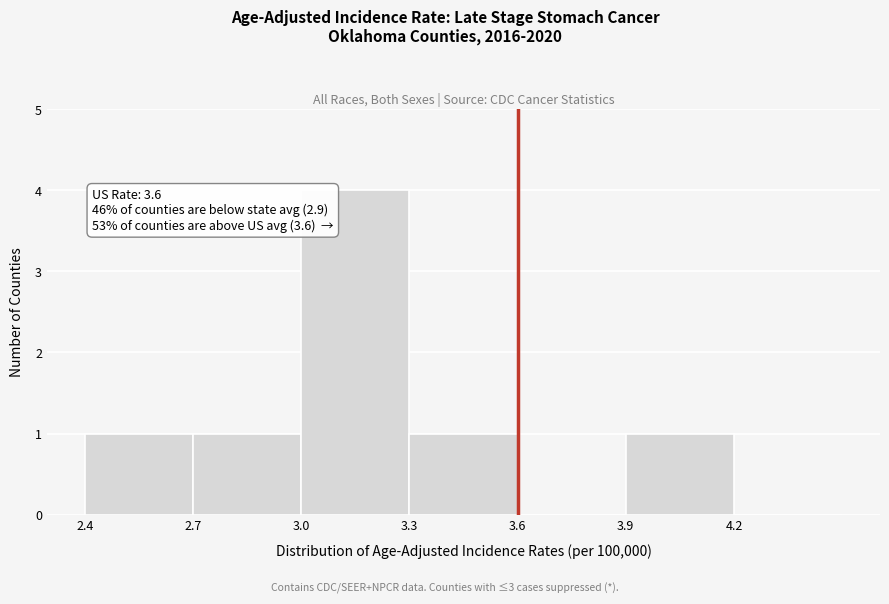

Over which range of the x-axis is the bar tallest?

3.0 to 3.3